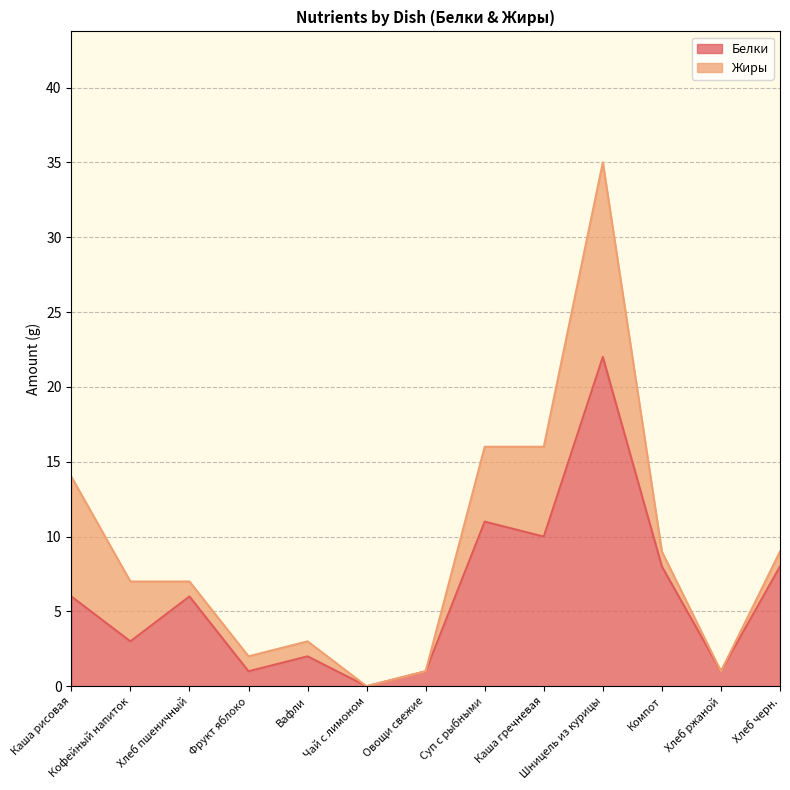

What is the difference between the second highest and minimum values?

11